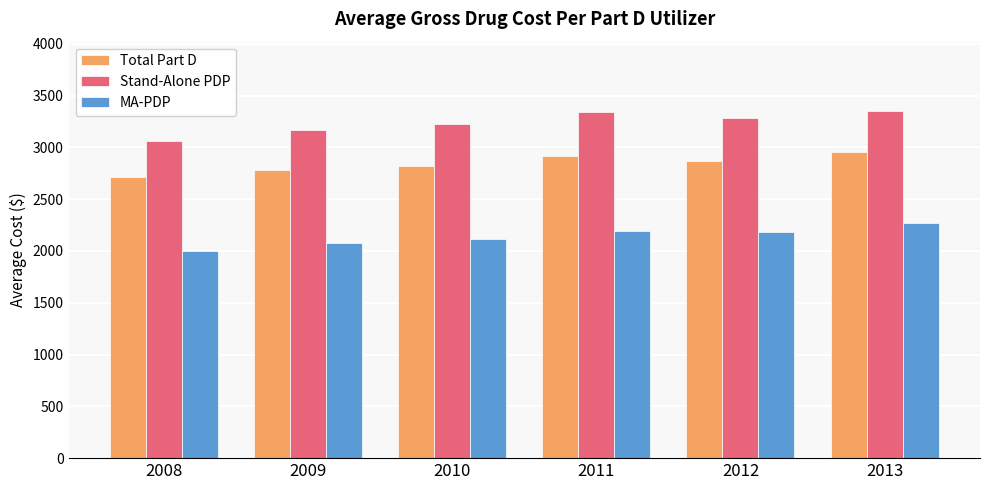

What is the difference between the second highest and second lowest values in the Stand-Alone PDP series?

171.8